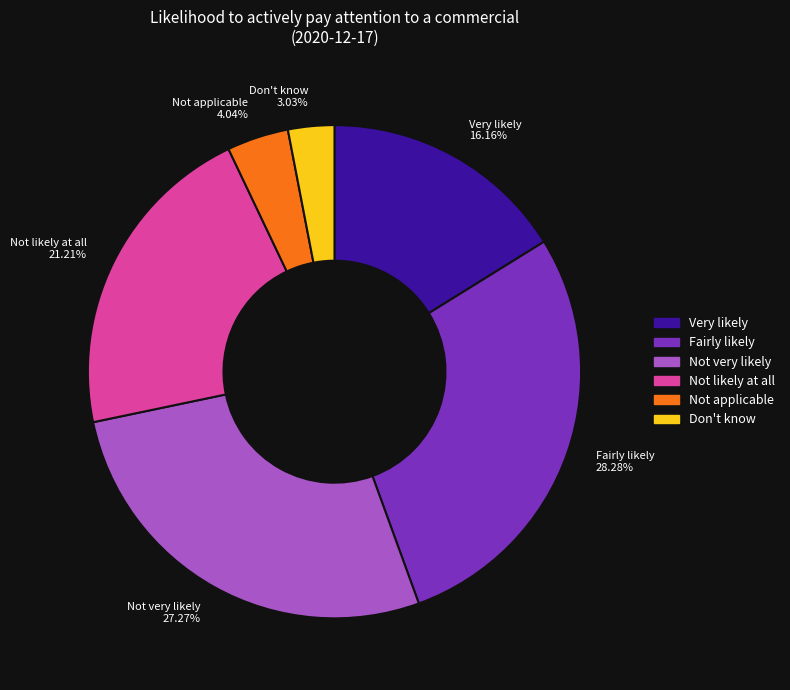

The Don't know slice represents 12% of the pie. True or false?

False